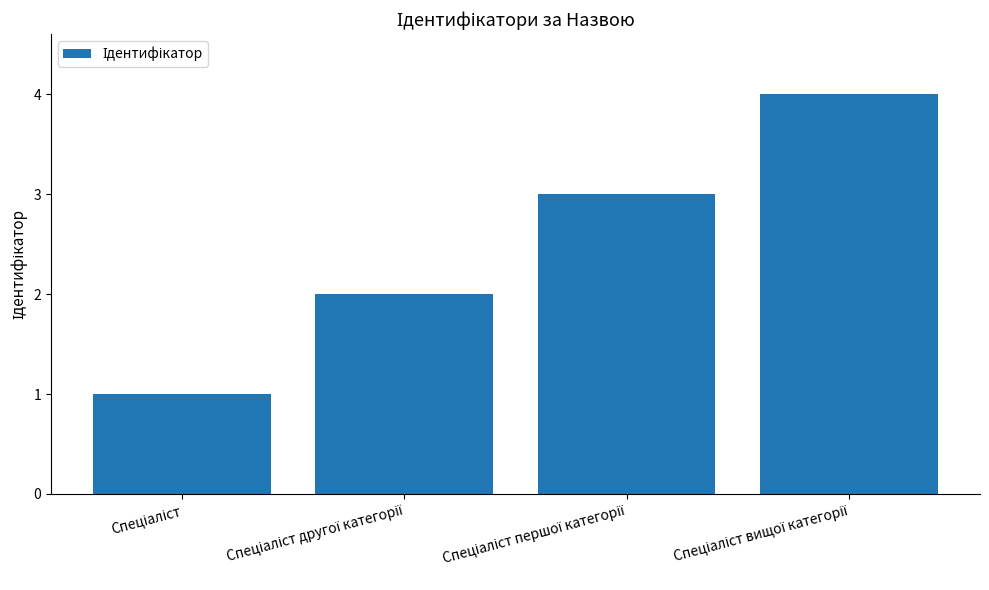

What is the maximum value shown in the chart?

4